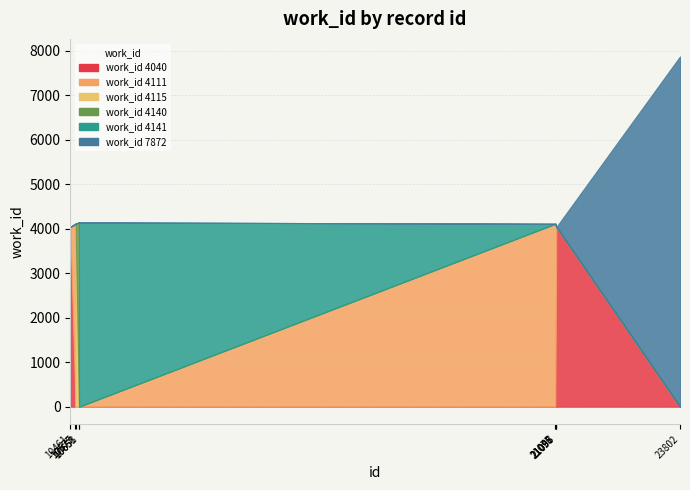

What is the difference between the maximum and minimum values?

3832